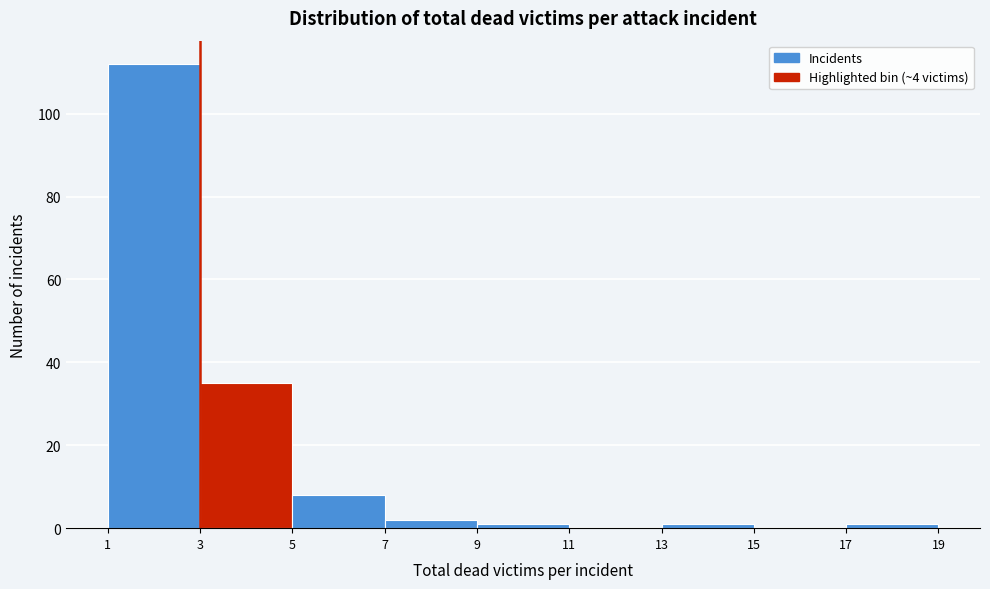

Reading left to right, list every bar in this chart as the range it spans on the x-axis followed by its height. The values are not printed on the chart, so give them approximately, as read against the axis.

1 to 3: 112
3 to 5: 36
5 to 7: 8
7 to 9: 2
9 to 11: under 2
11 to 13: 0
13 to 15: under 2
15 to 17: 0
17 to 19: under 2